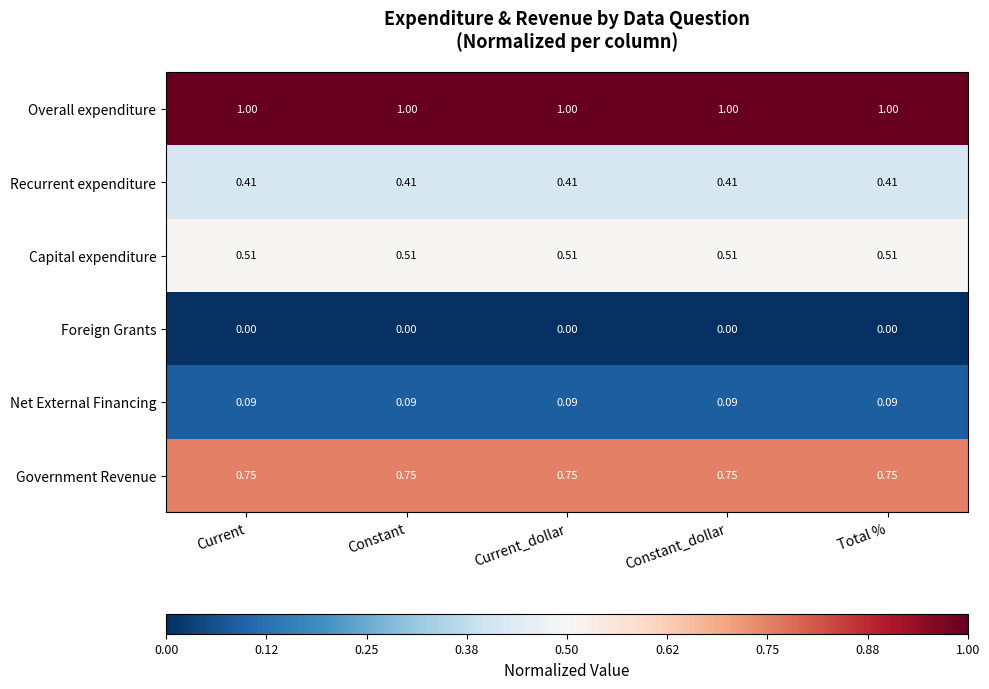

At Current_dollar, list the series in order from smallest to largest.

Foreign Grants, Net External Financing, Recurrent expenditure, Capital expenditure, Government Revenue, Overall expenditure